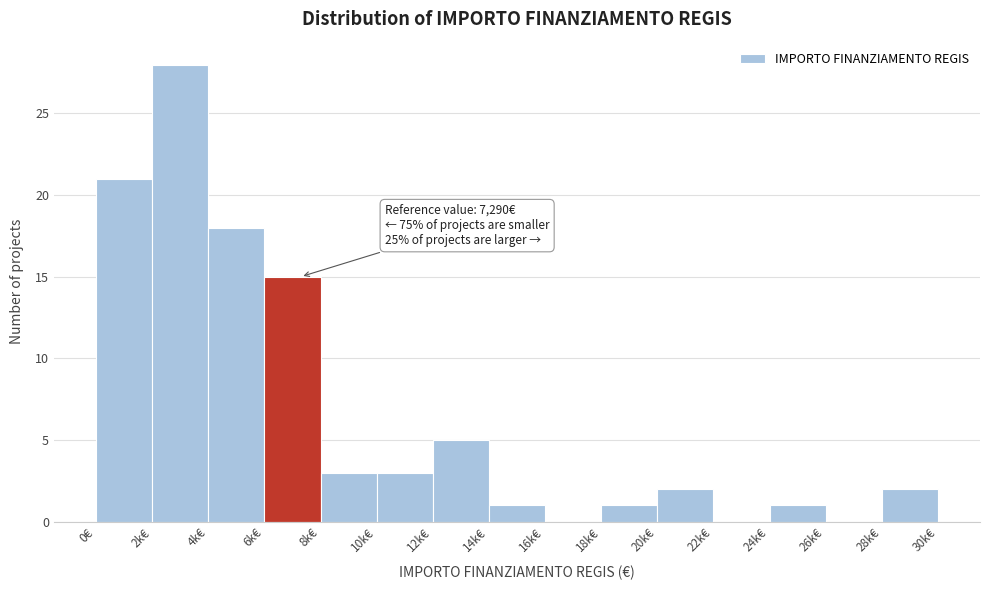

Reading left to right, what are all the values shown in this chart?

0€=21	2k€=28	4k€=18	6k€=15	8k€=3	10k€=3	12k€=5	14k€=1	16k€=0	18k€=1	20k€=2	22k€=0	24k€=1	26k€=0	28k€=2